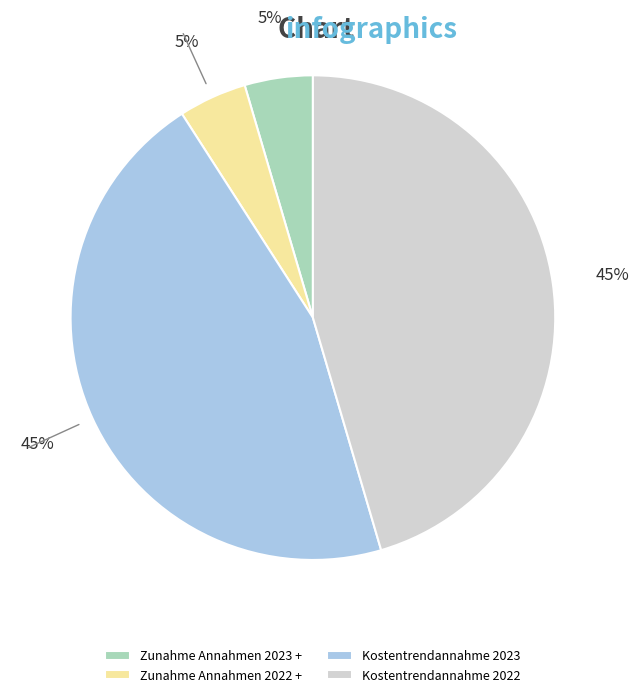

Is the sum of Kostentrendannahme 2023 and Kostentrendannahme 2022 greater than half?

Yes